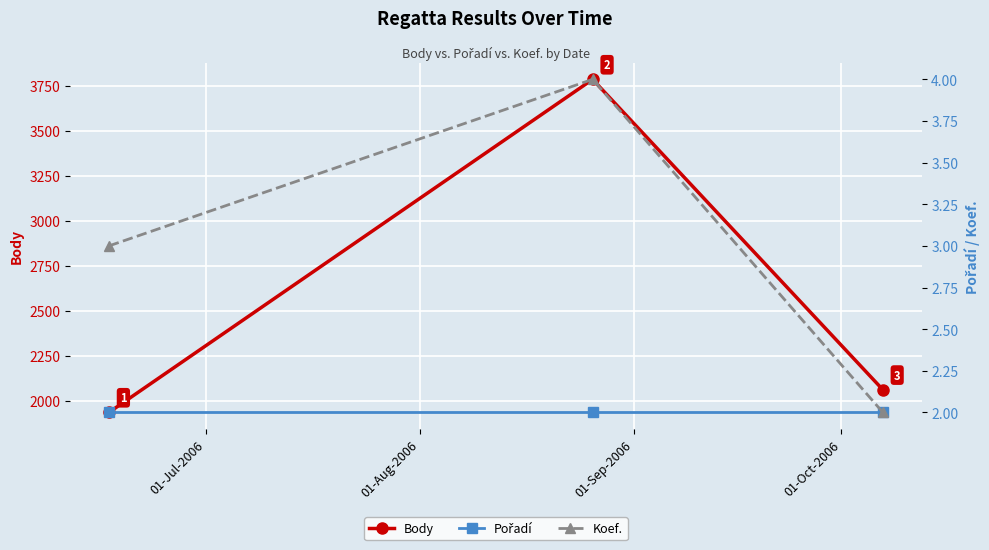

Reading right to left, extract all data points from this chart.

Body: 2061	3784	1935
Pořadí: 2	2	2
Koef.: 2	4	3